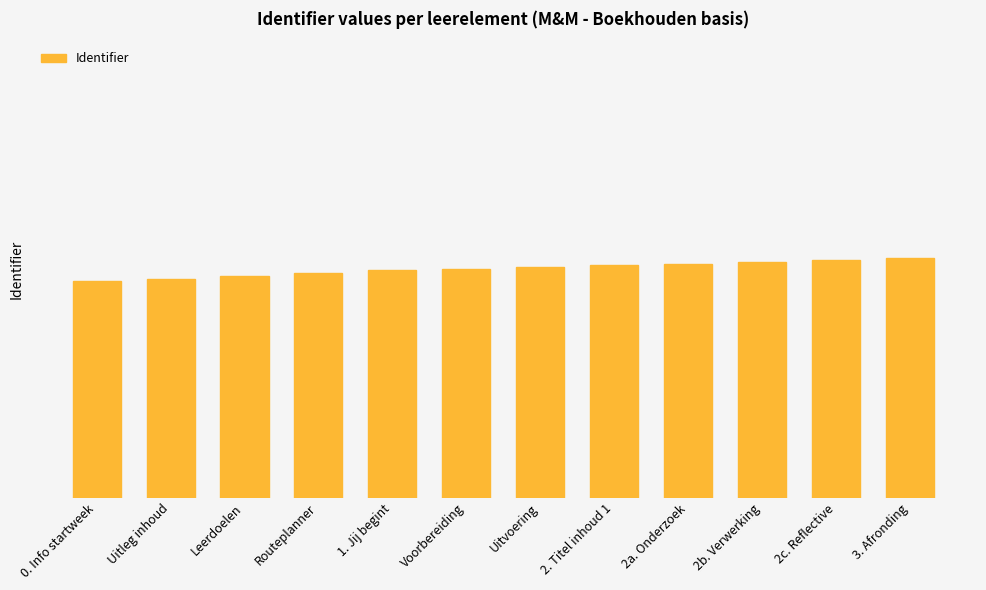

Are the bars horizontal?

No